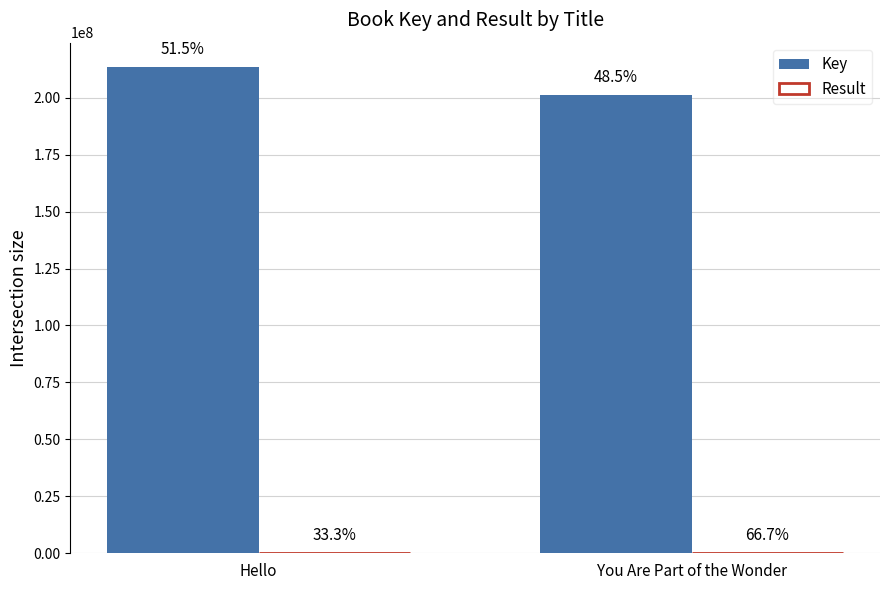

Are the bars horizontal?

No